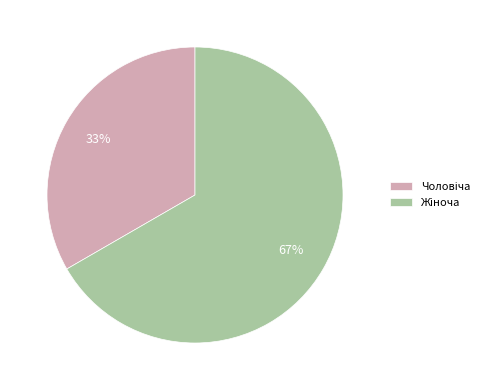

To the nearest percent, what is the average slice percentage?

50%